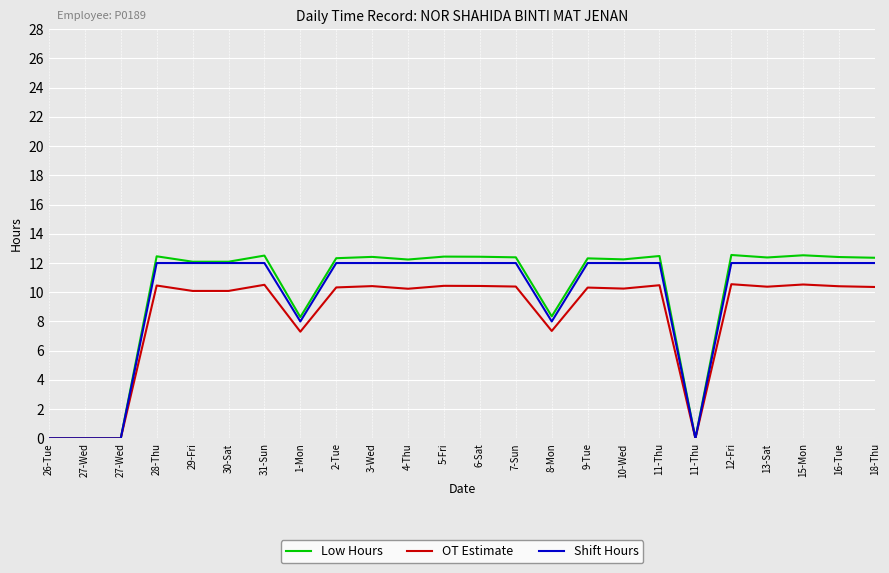

What is the label of the 3rd point from the left?

27-Wed